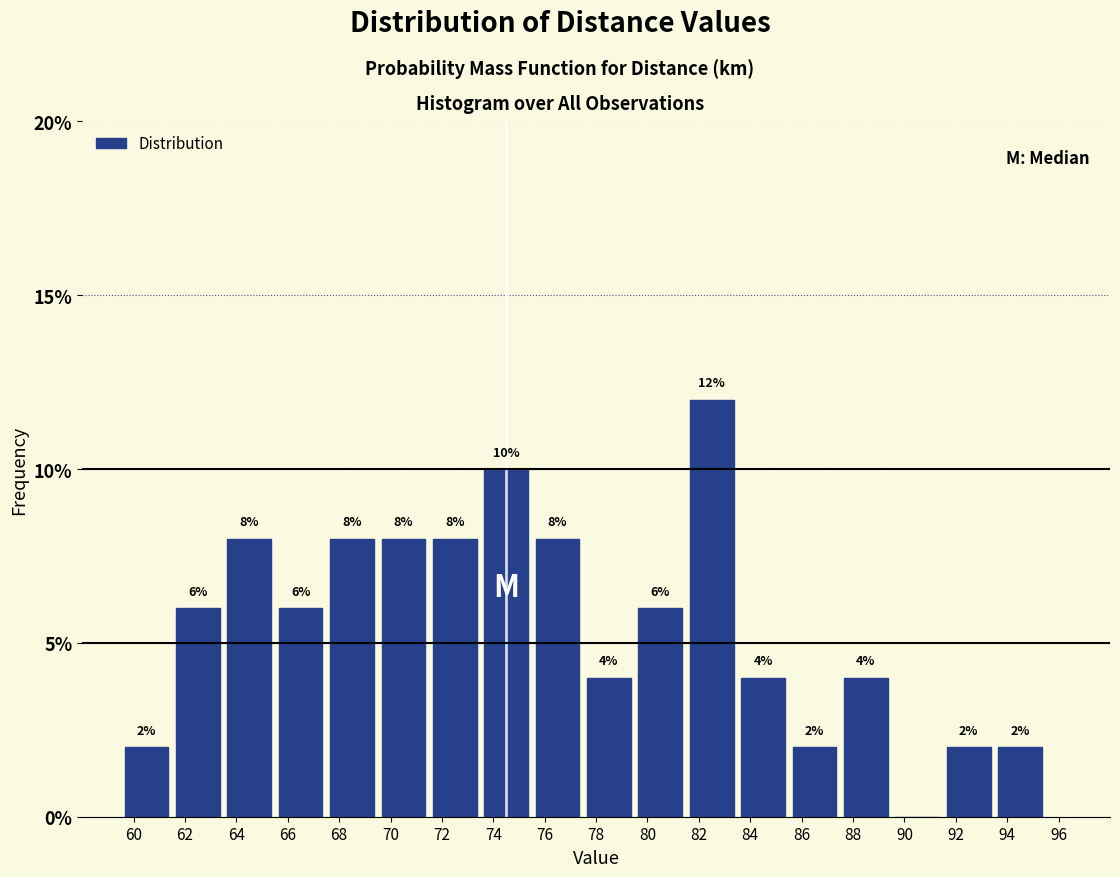

Over which range of the x-axis is the bar tallest?

81.5 to 83.5